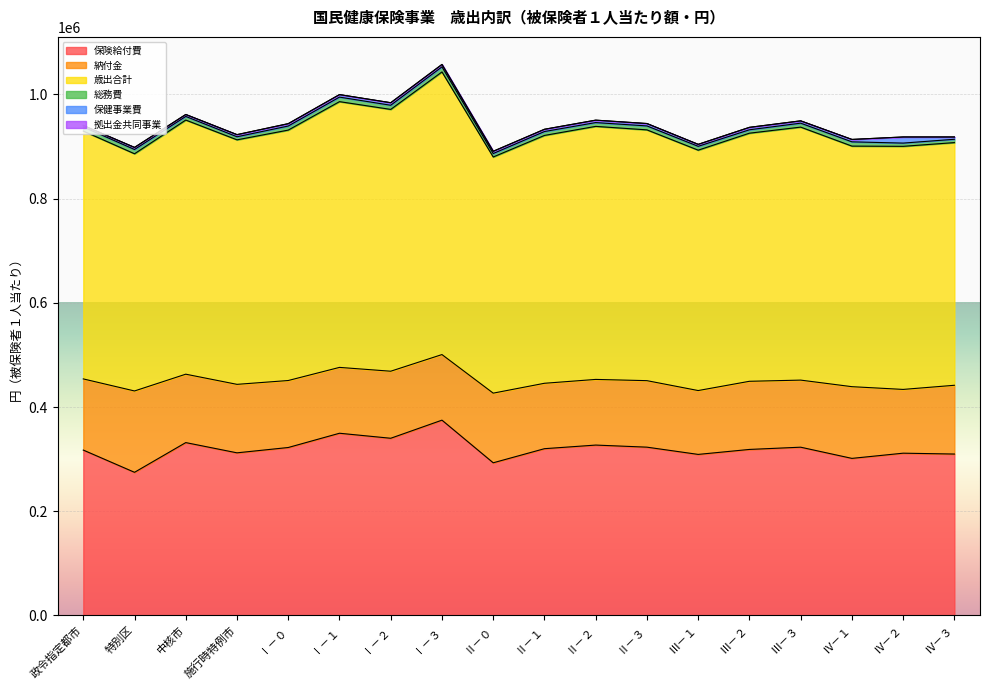

True or false: 拠出金共同事業 and 歳出合計 cross at least once.

False